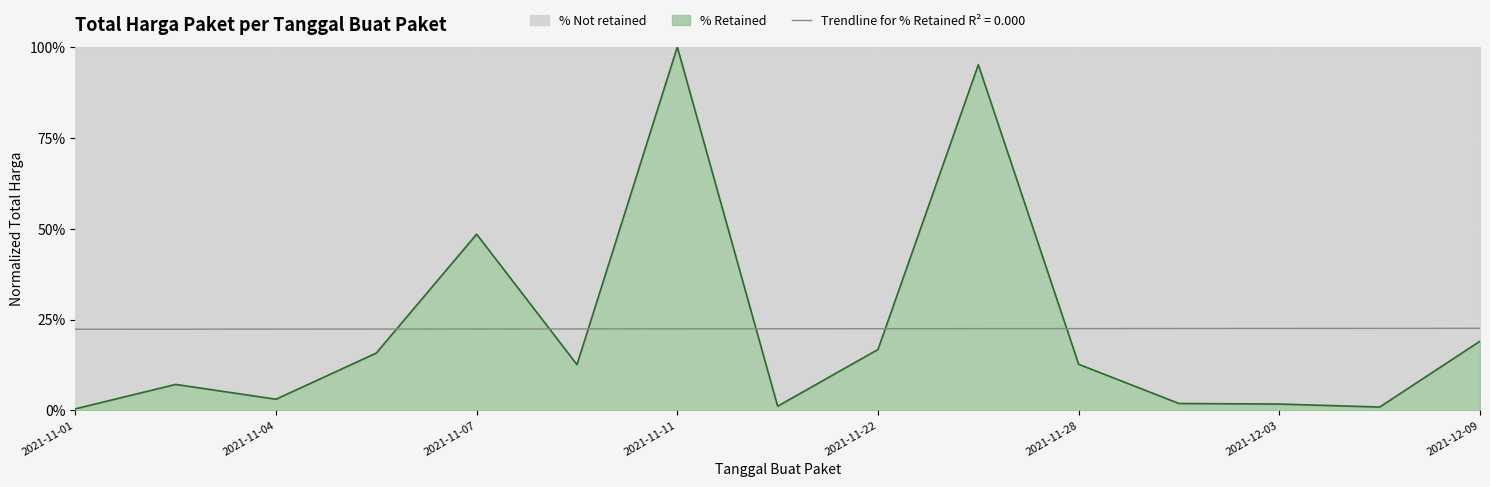

List the labels in order of value, smallest first.

2021-11-01, 2021-12-07, 2021-11-17, 2021-12-03, 2021-12-01, 2021-11-04, 2021-11-03, 2021-11-08, 2021-11-28, 2021-11-05, 2021-11-22, 2021-12-09, 2021-11-07, 2021-11-24, 2021-11-11